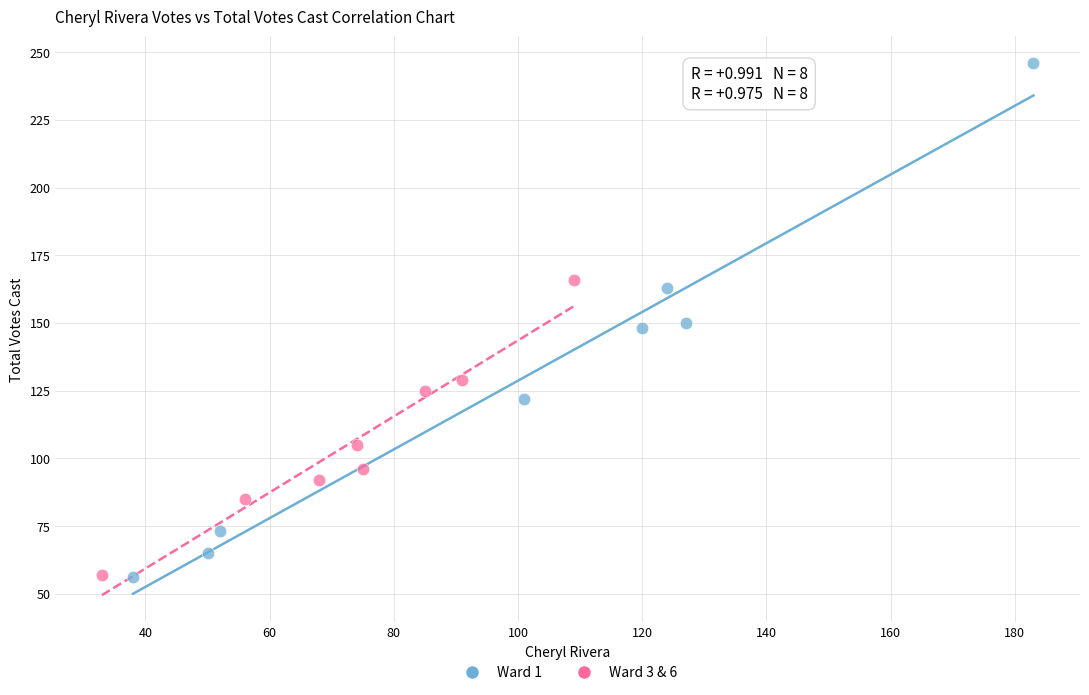

Which series reaches the maximum Y coordinate?

Ward 1